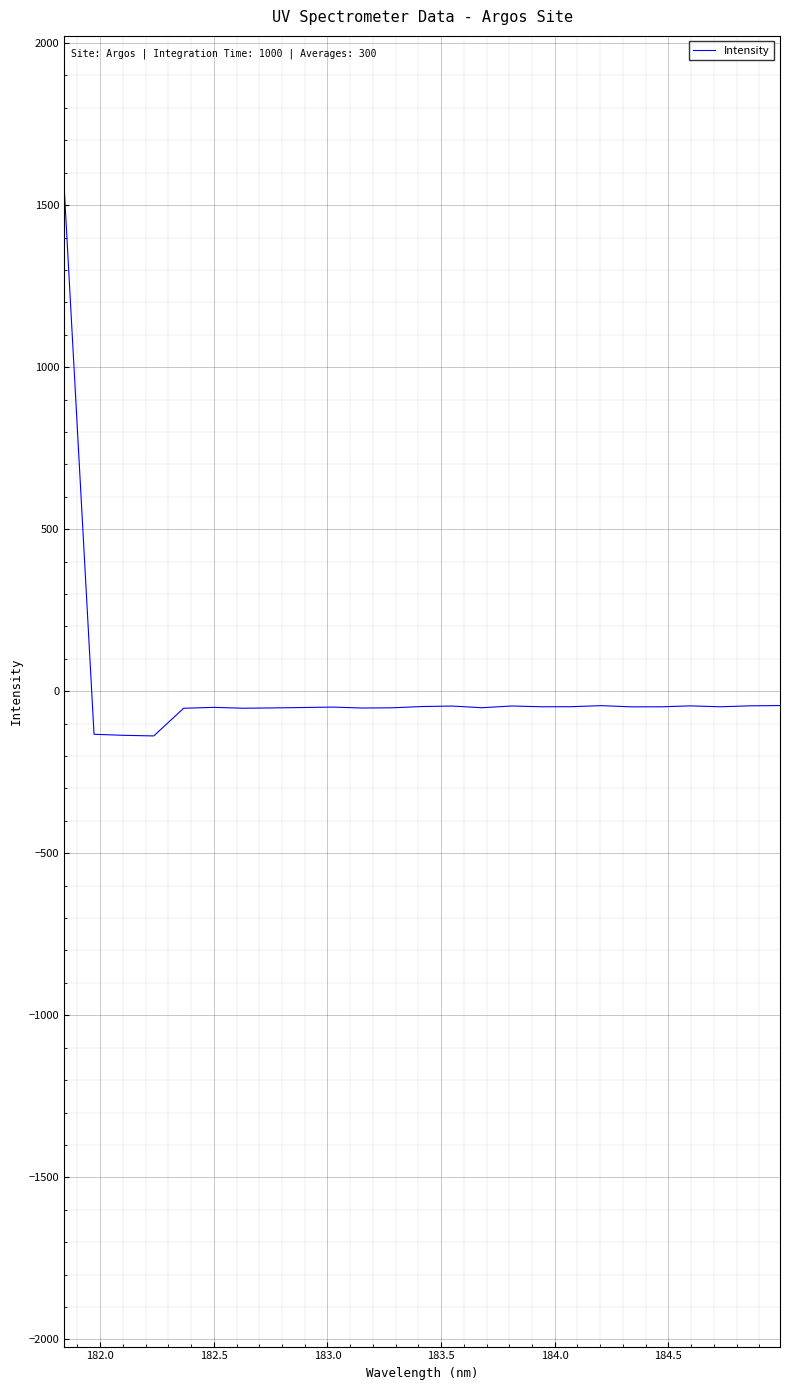

How many values are above zero?

1